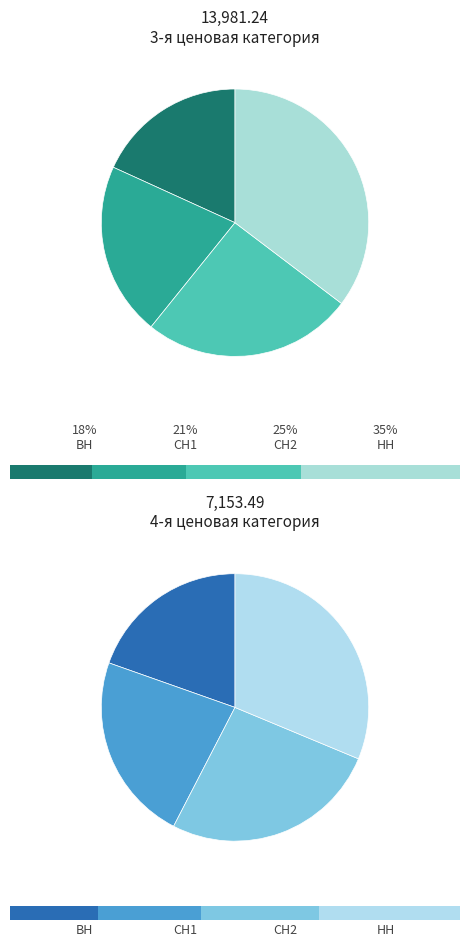

Rank the categories by value from highest to lowest.

НН, СН2, СН1, ВН